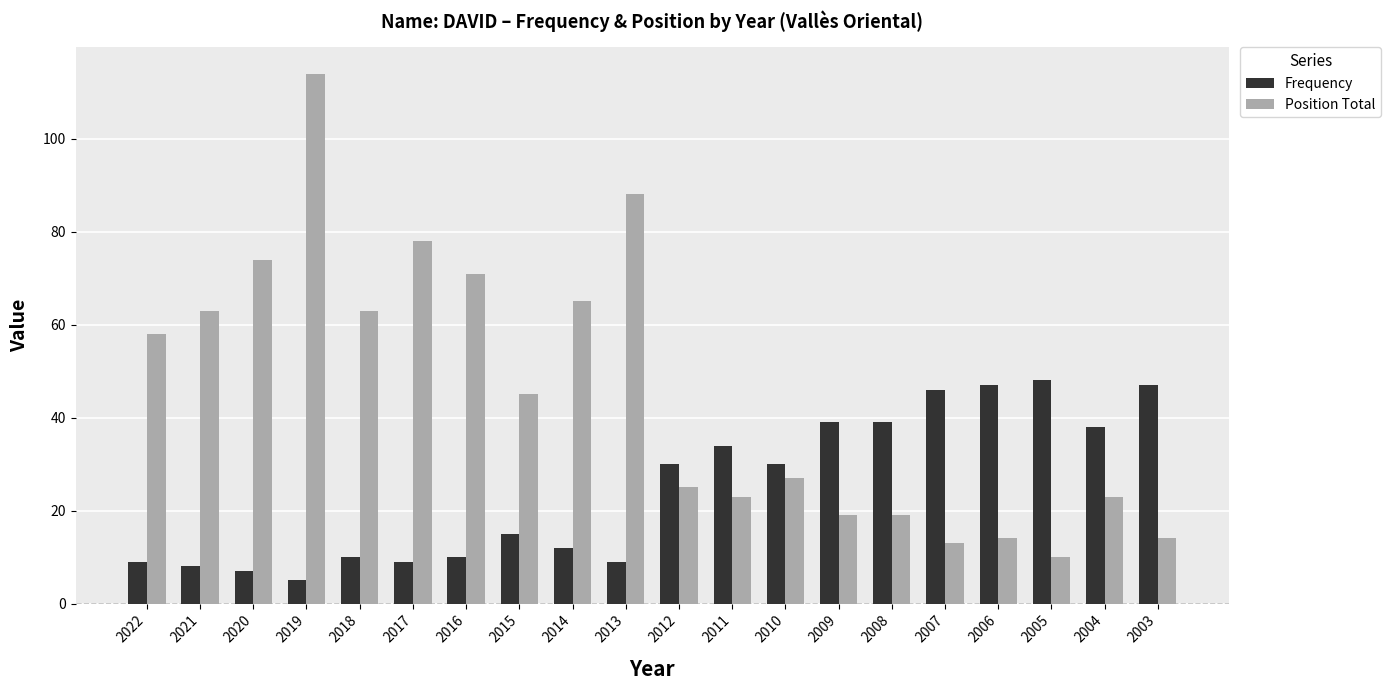

What is the value of the Position Total bar at the 16th from the left?

13